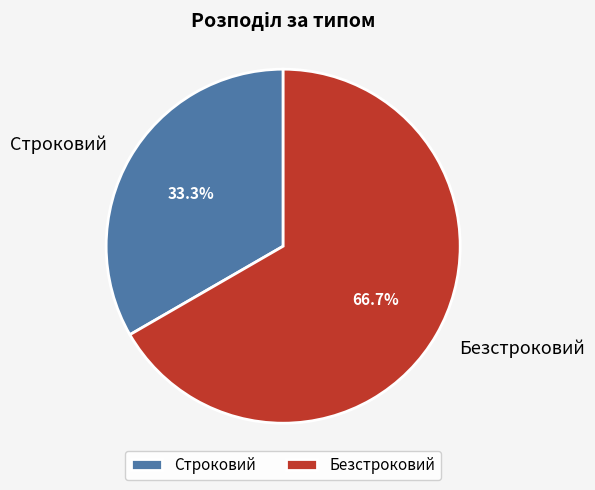

Between Строковий and Безстроковий, which is larger?

Безстроковий